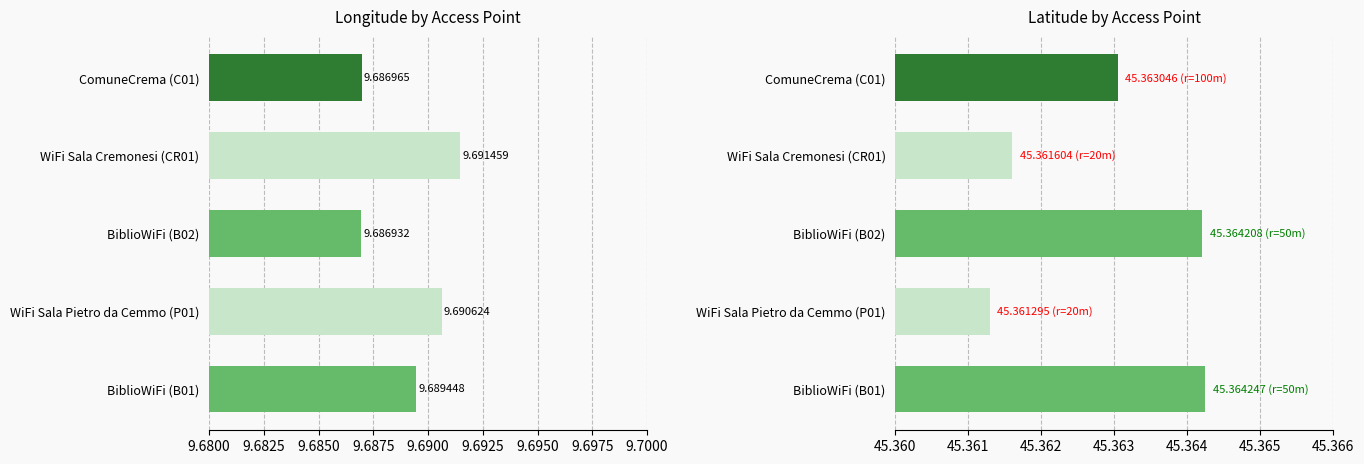

Which has a higher value, BiblioWiFi (B02) or BiblioWiFi (B01)?

BiblioWiFi (B01)